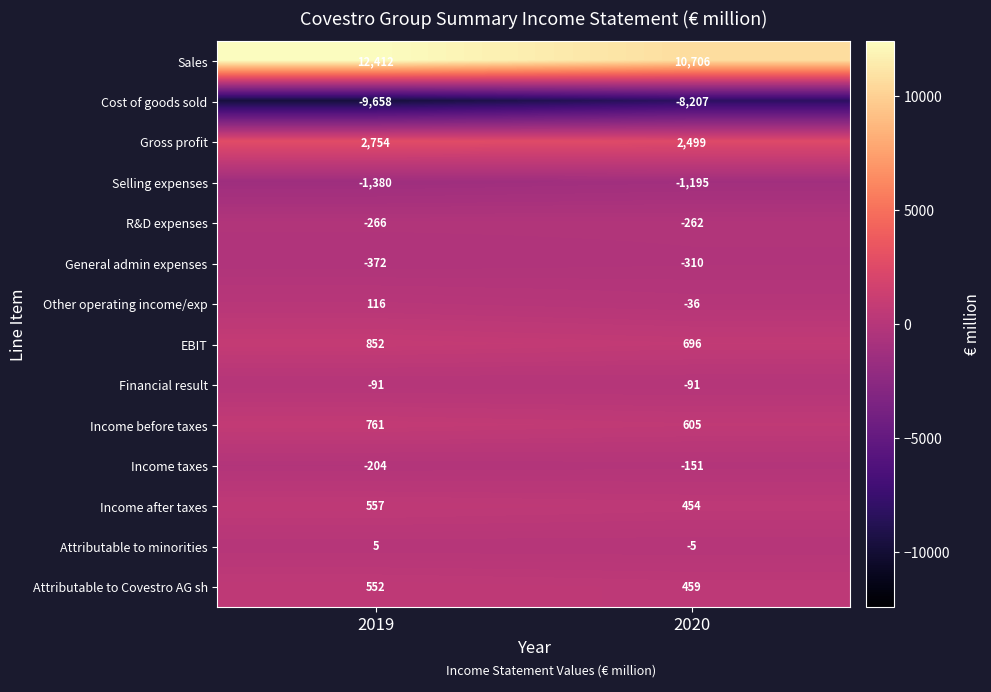

What is the difference between the highest and lowest values at 2020?

18913